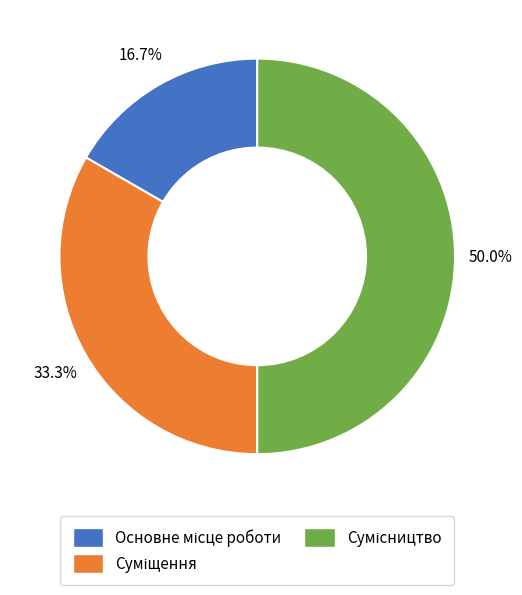

To the nearest percent, what is the difference between the largest and smallest slice percentages?

33%